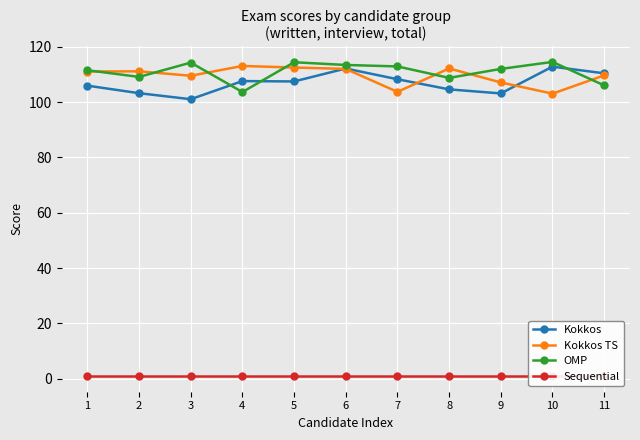

Reading left to right, what are all the values shown in this chart?

Kokkos: 105.9	103.2	101.0	107.6	107.5	112.1	108.2	104.6	103.1	112.8	110.4
Kokkos TS: 111.0	111.1	109.5	113.0	112.5	112.0	103.7	112.2	107.1	103.0	109.6
OMP: 111.5	109.1	114.3	103.6	114.4	113.4	112.9	108.7	112.0	114.5	106.0
Sequential: 1.0	1.0	1.0	1.0	1.0	1.0	1.0	1.0	1.0	1.0	1.0